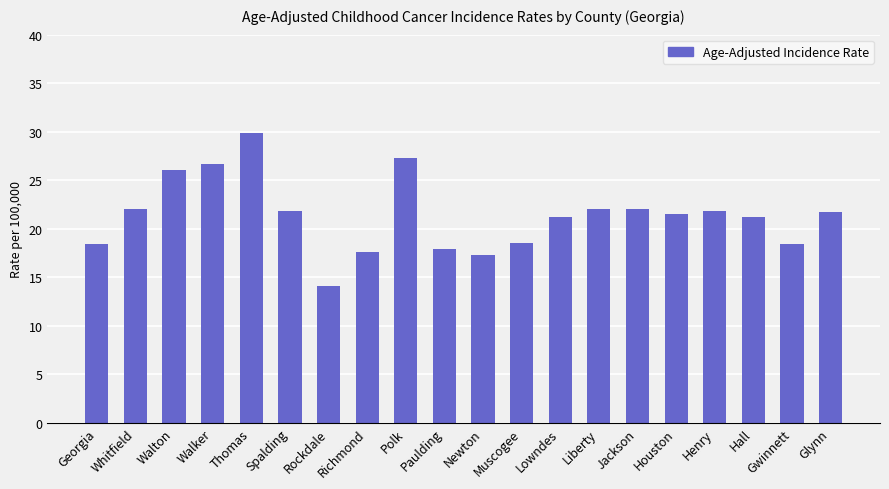

Which has a higher value, Georgia or Spalding?

Spalding